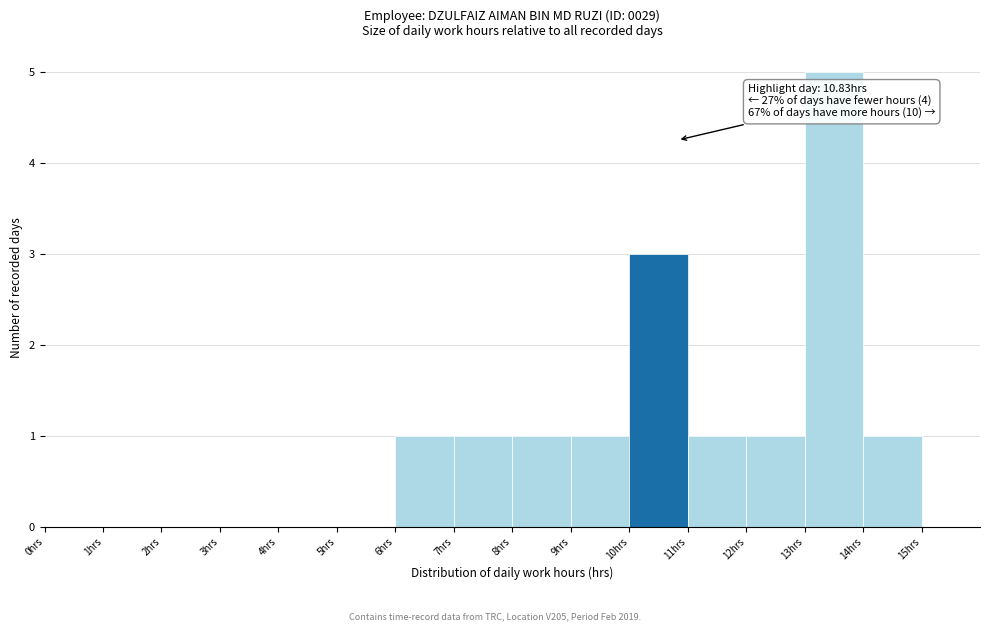

Over which range of the x-axis is the bar tallest?

13 to 14